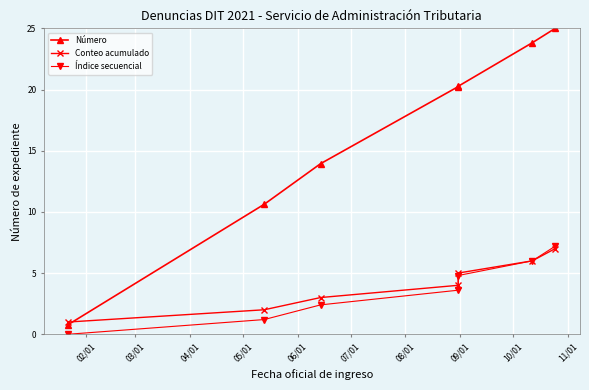

What is the total value across all series at 07/01?

35.8